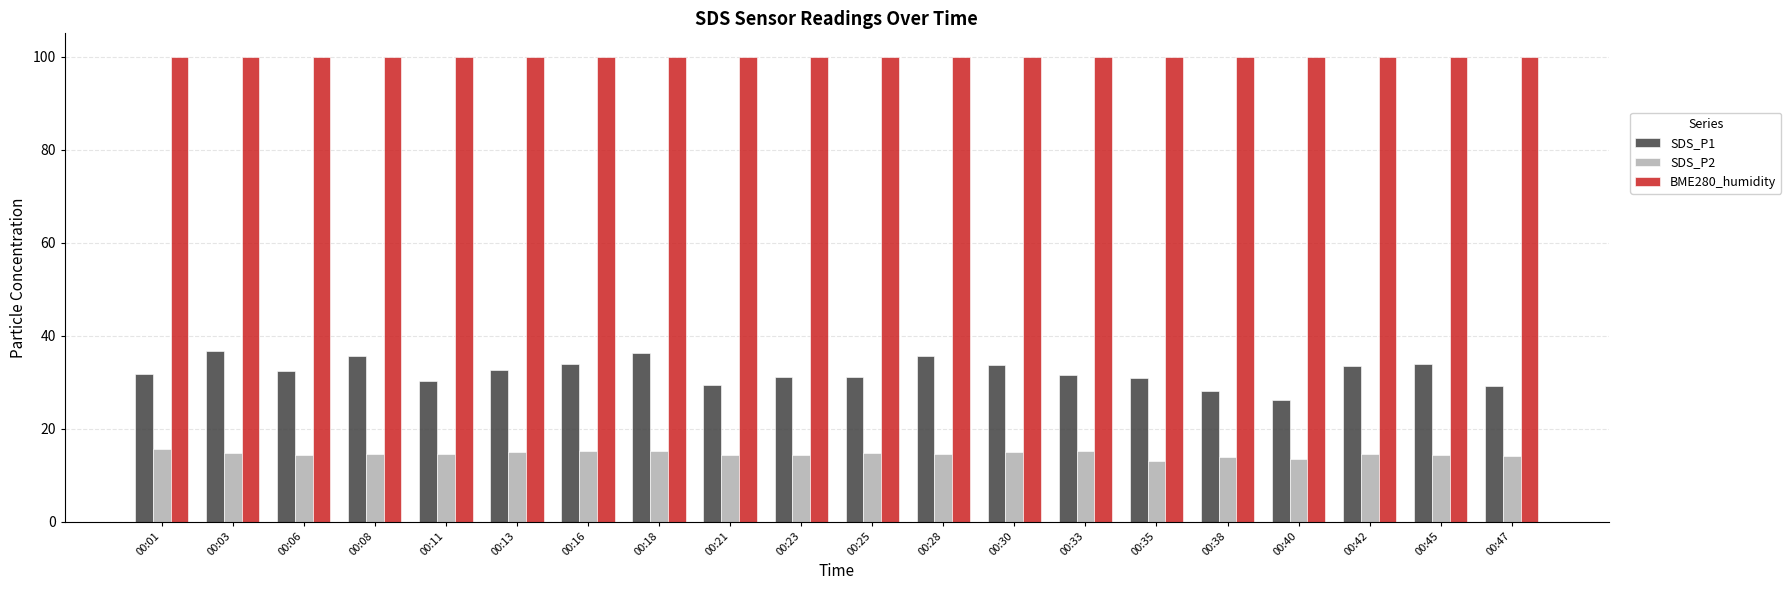

How many bars are there in each group?

3